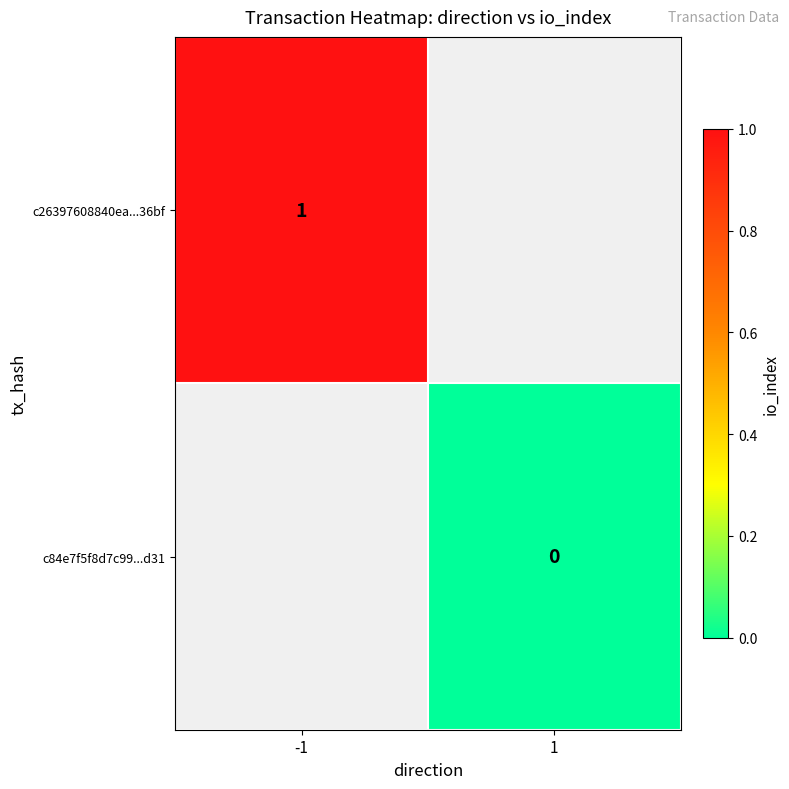

The c26397608840ea...36bf series shows 1 at -1. True or false?

True